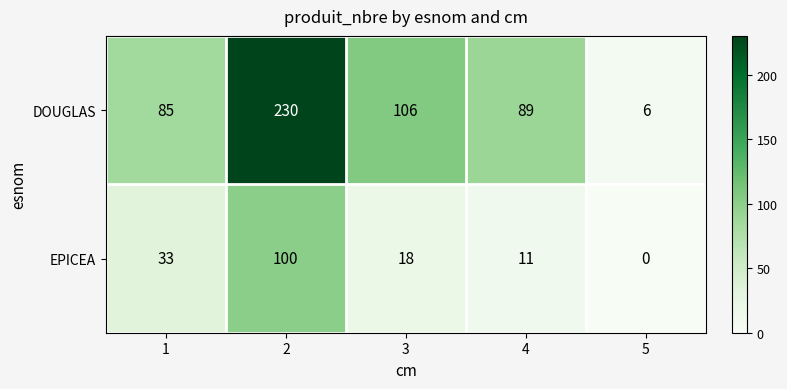

Which series has the largest range (max minus min)?

DOUGLAS